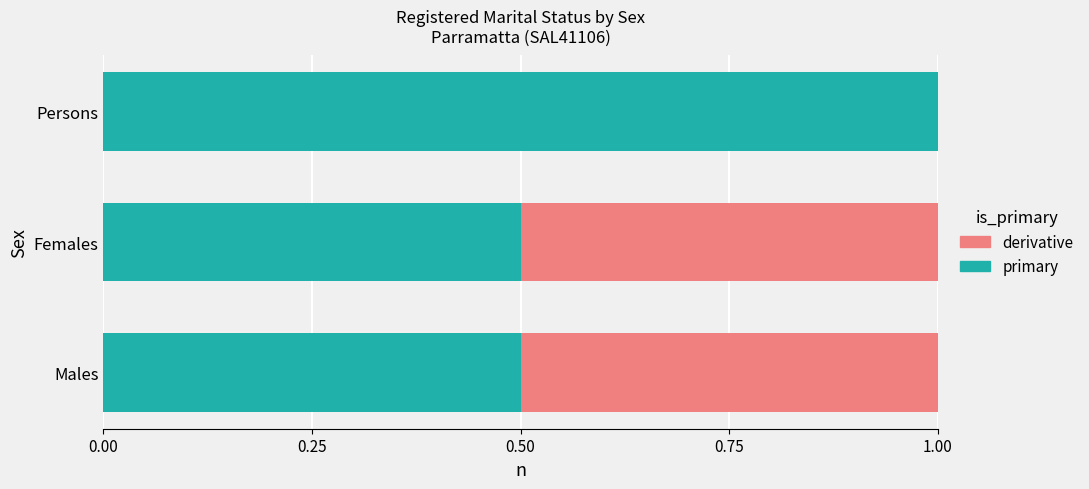

What is the value of the primary bar at the 3rd from the left?

1.0